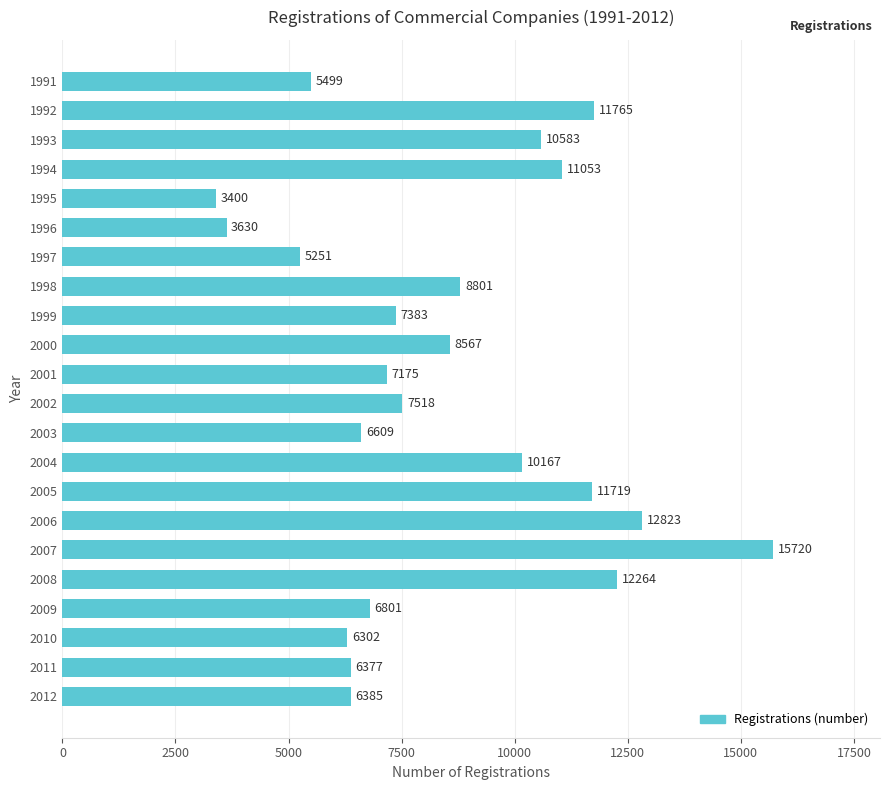

Reading bottom to top, list all the values displayed in this chart.

6385	6377	6302	6801	12264	15720	12823	11719	10167	6609	7518	7175	8567	7383	8801	5251	3630	3400	11053	10583	11765	5499